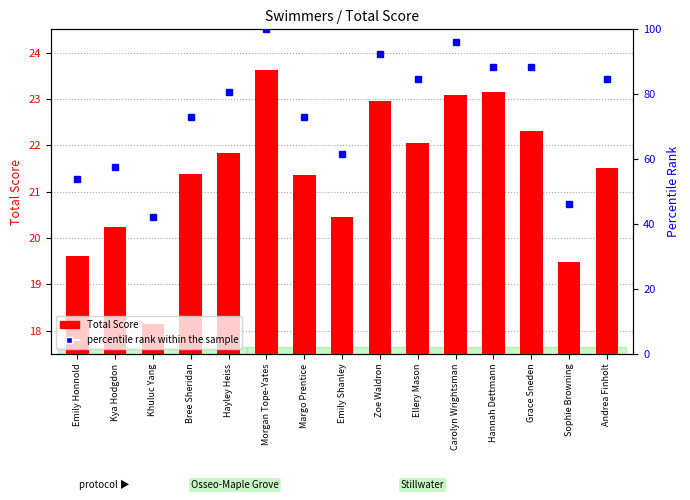

What is the sum of all percentile rank within the sample values?

1123.1